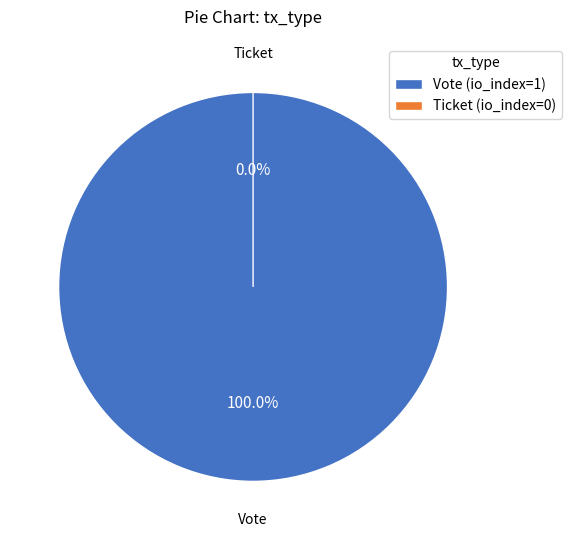

To the nearest percent, what is the combined percentage of Ticket (io_index=0) and Vote (io_index=1)?

100%